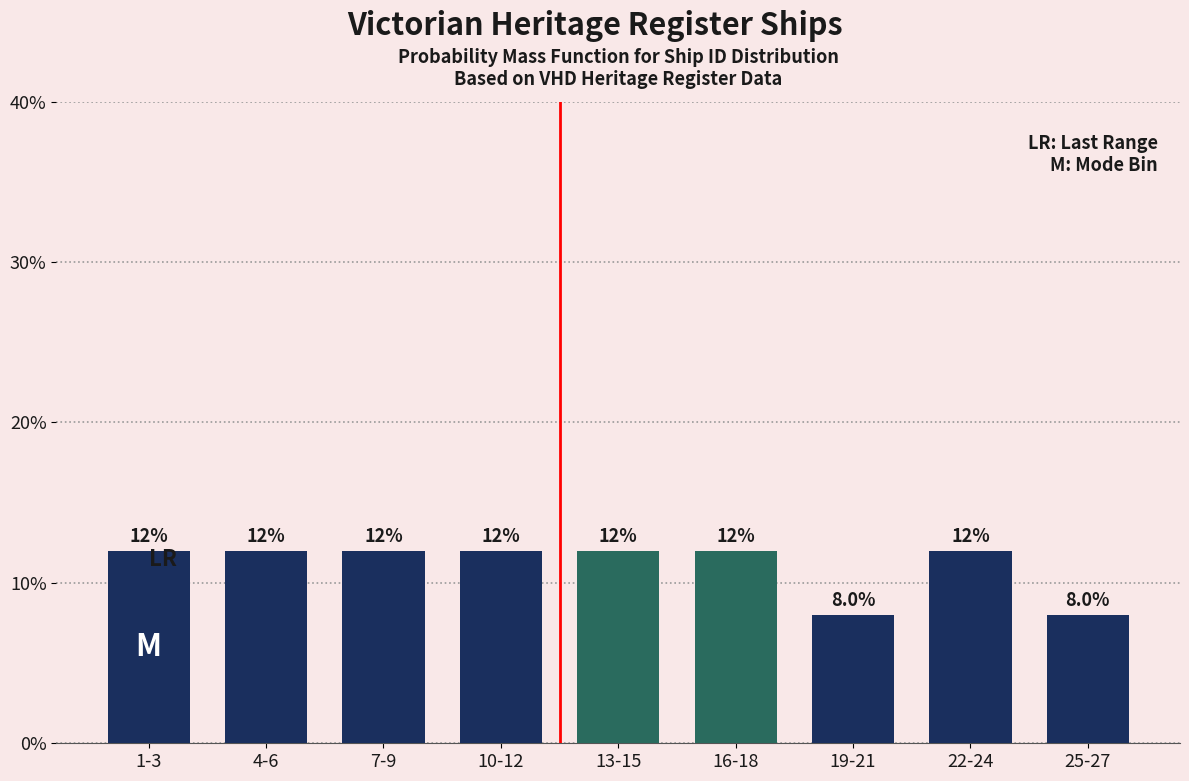

Reading left to right, list all the values displayed in this chart.

12	12	12	12	12	12	8	12	8